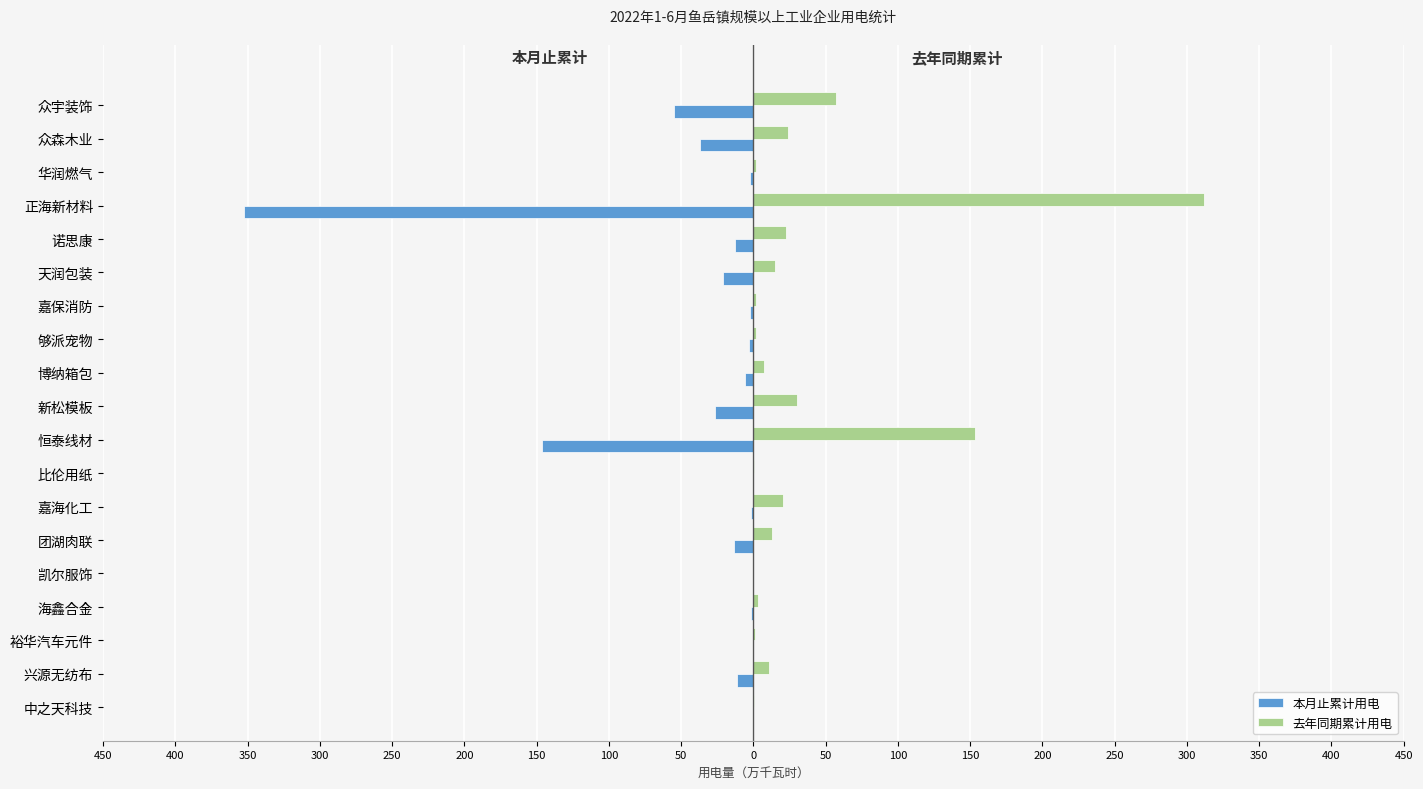

Reading left to right, list all the values displayed in this chart.

本月止累计用电: -0.2	-11.0	-0.4	-1.9	0.0	-13.4	-1.9	-0.4	-146.4	-26.5	-5.7	-3.0	-2.4	-20.9	-13.0	-352.3	-2.5	-36.8	-55.2
去年同期累计用电: 0.2	11.0	0.8	3.2	0.0	12.6	20.6	0.7	153.5	30.0	7.5	1.5	2.1	15.2	22.4	311.8	1.8	23.8	57.1